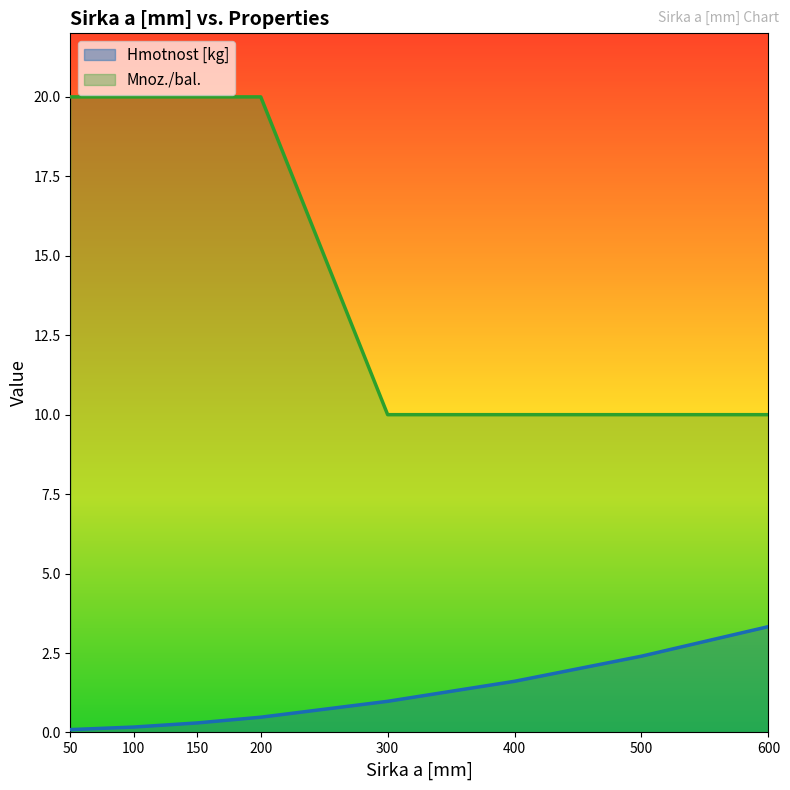

What is the sum of all Hmotnost [kg] values?

9.4